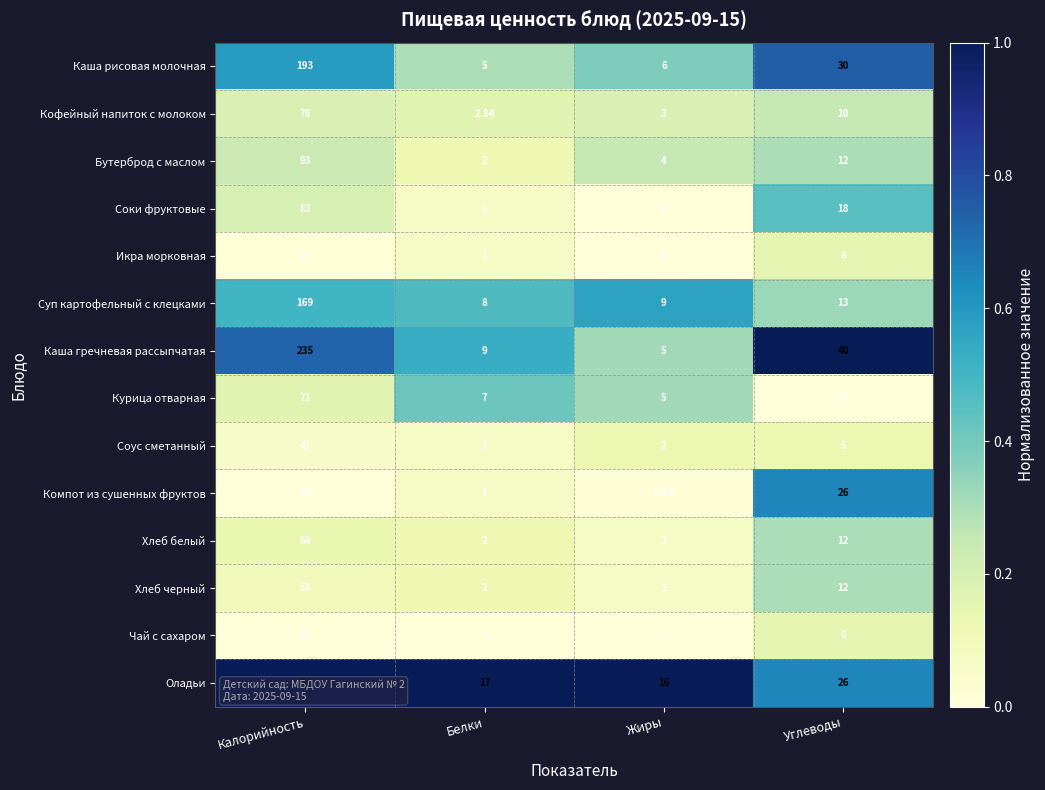

Between Калорийность and Углеводы, which series saw the biggest shift?

Оладьи